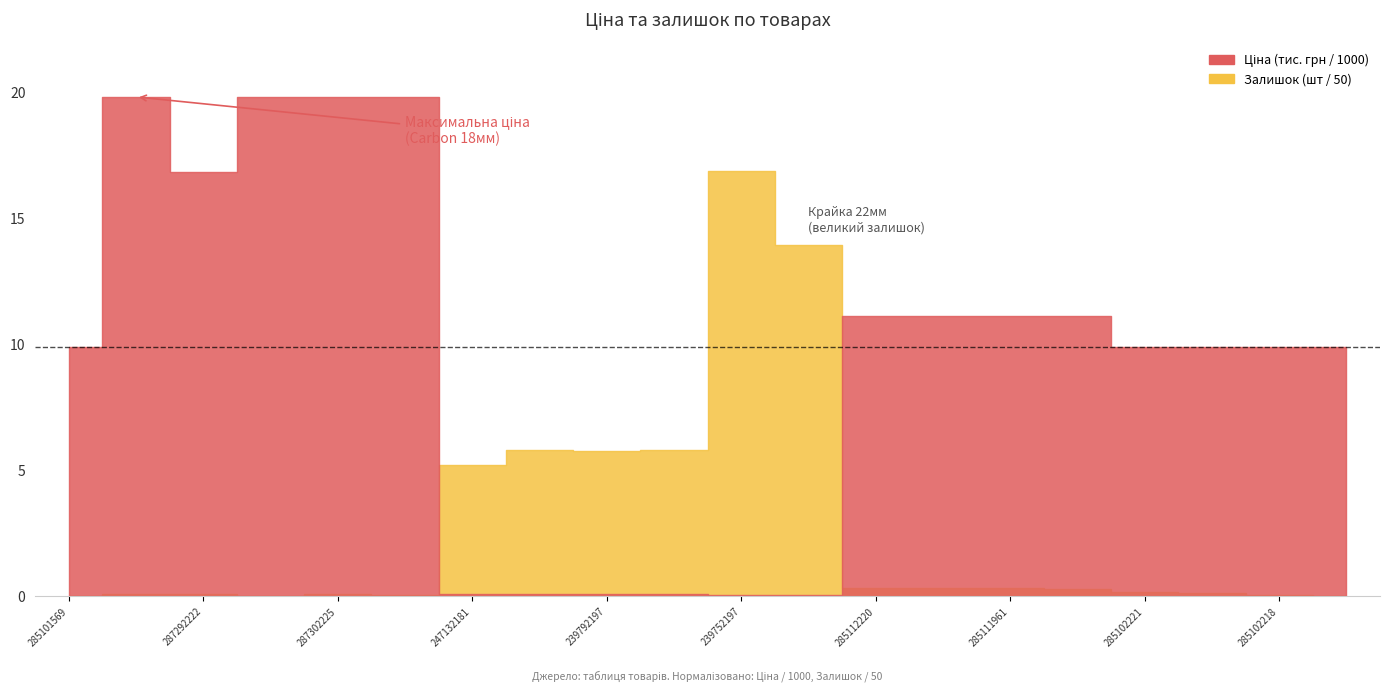

The value of Залишок at 285102044 is 1.0. True or false?

True